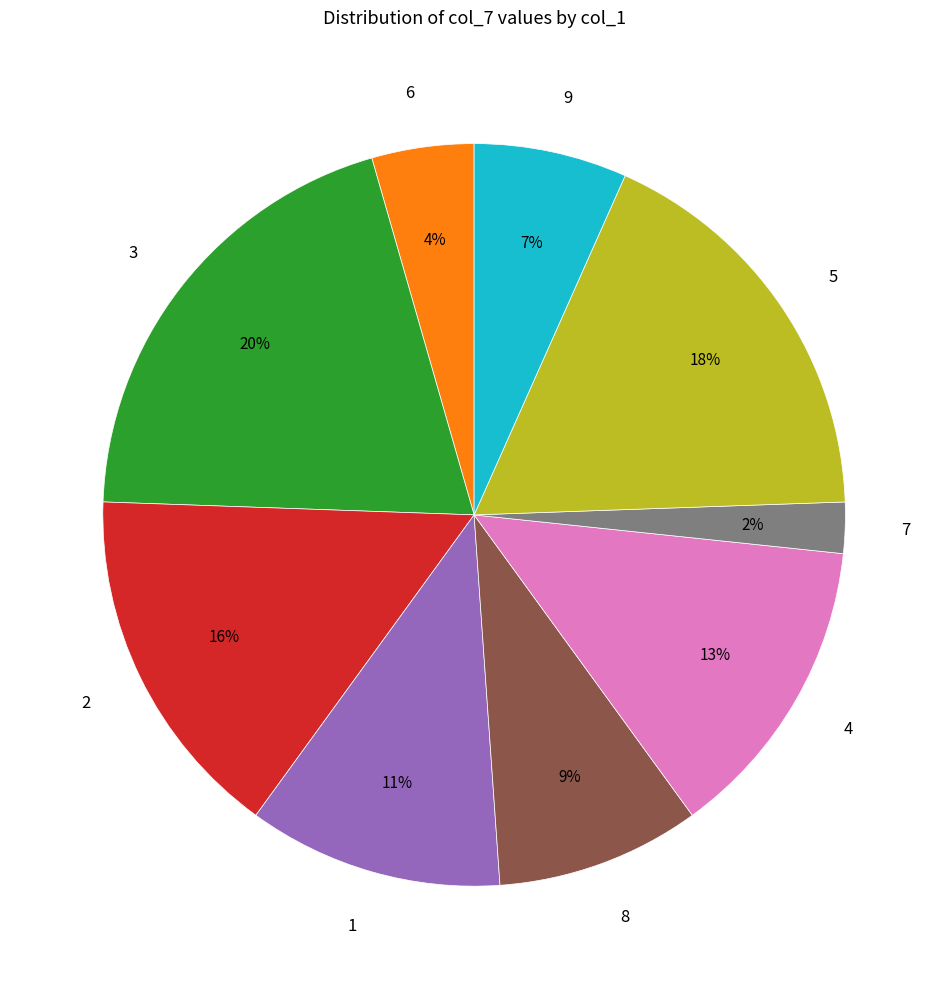

Which slice is the smallest?

7